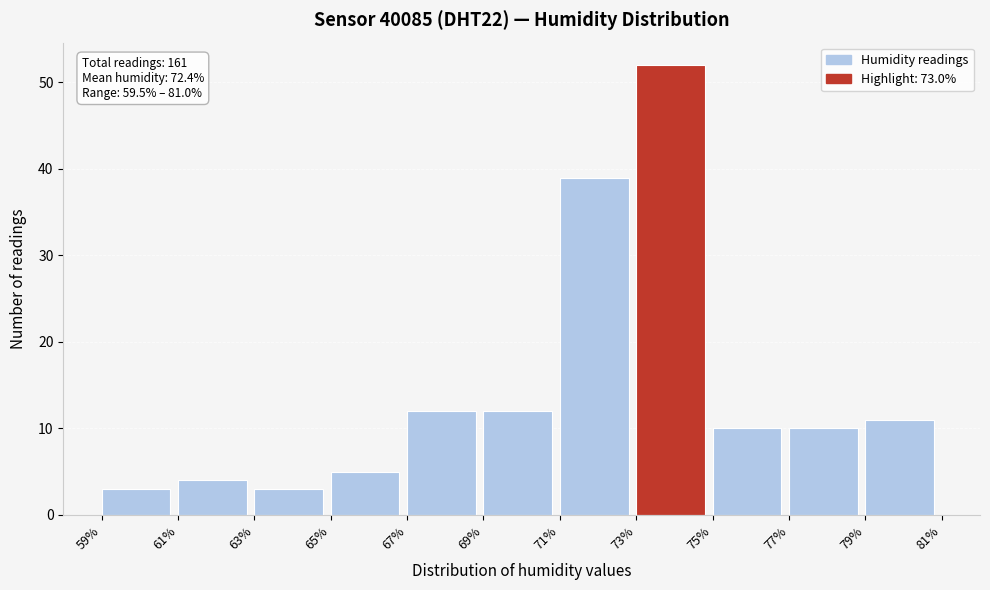

Over which range of the x-axis is the bar tallest?

73% to 75%